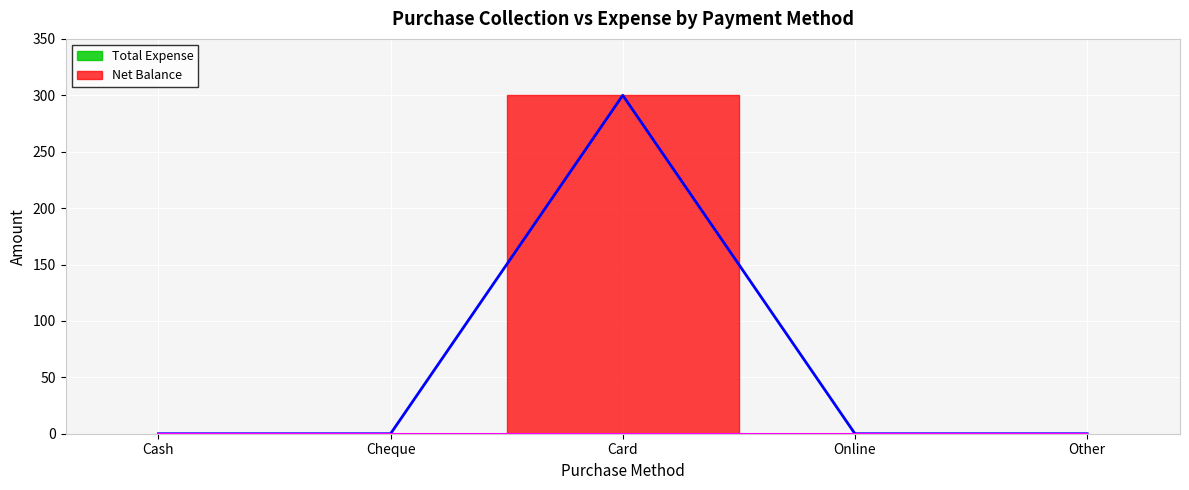

Is it true that the value at Cash is 0?

True